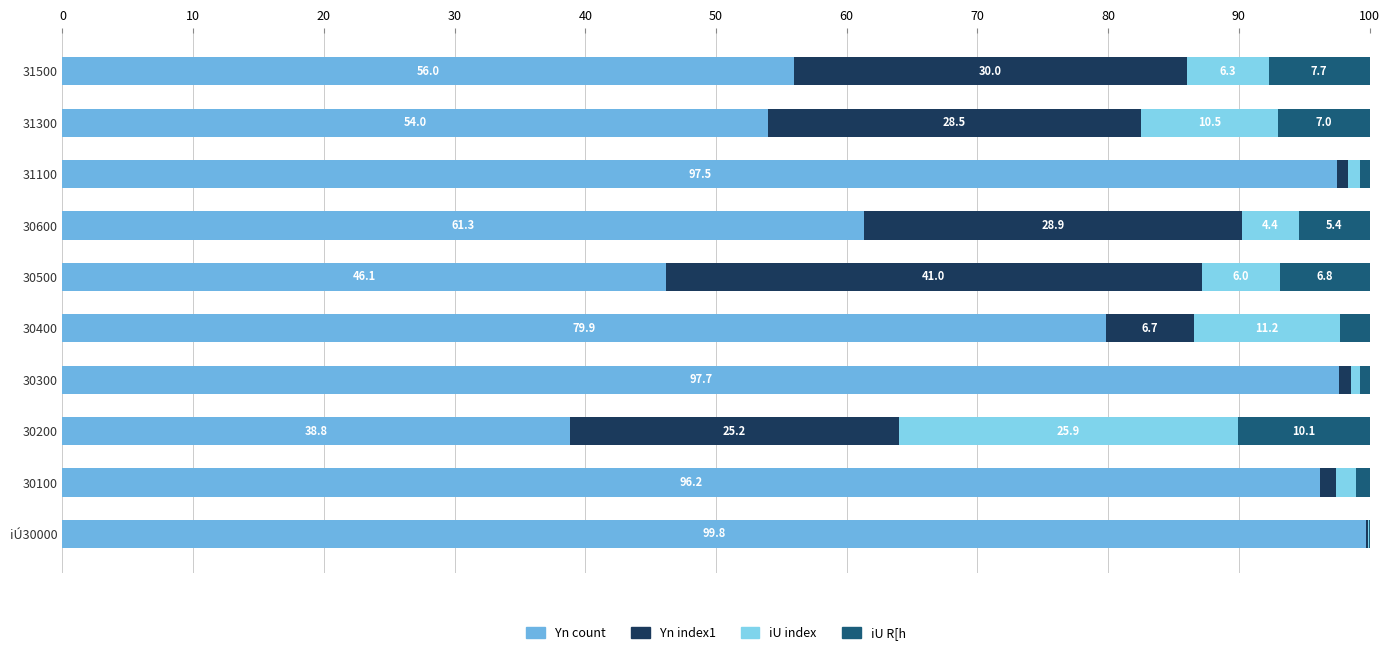

What is the difference between the second highest and second lowest values in the Yn index1 series?

29.2